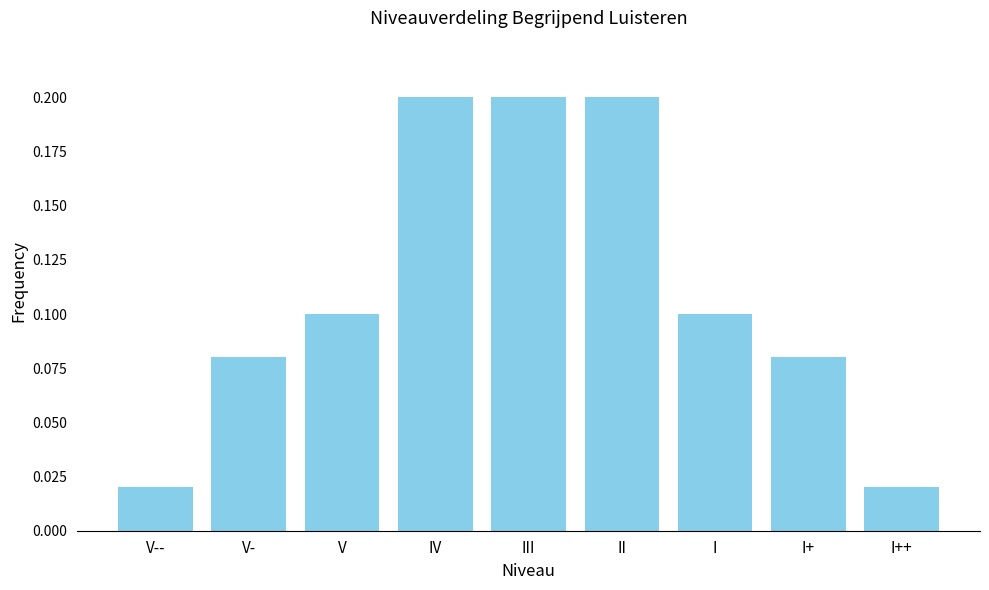

Count the values in the range 0 to 1.

9